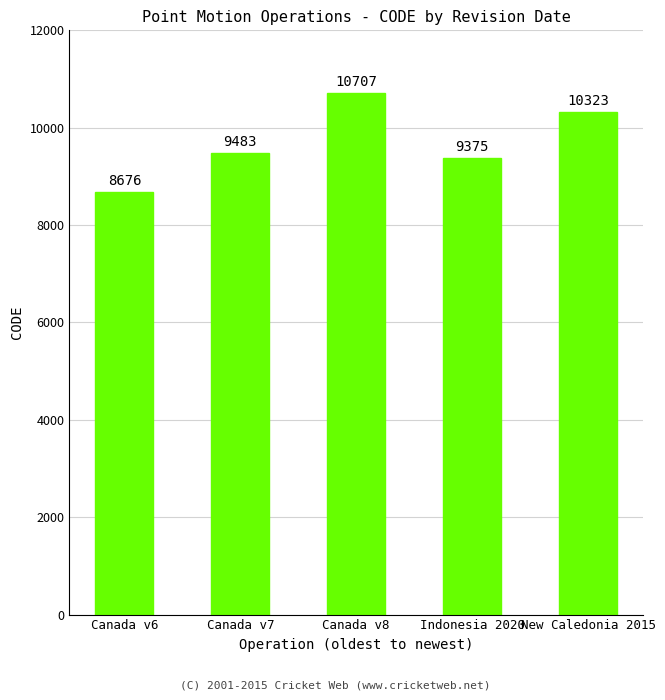

What is the difference between the values at New Caledonia 2015 and Indonesia 2020?

948